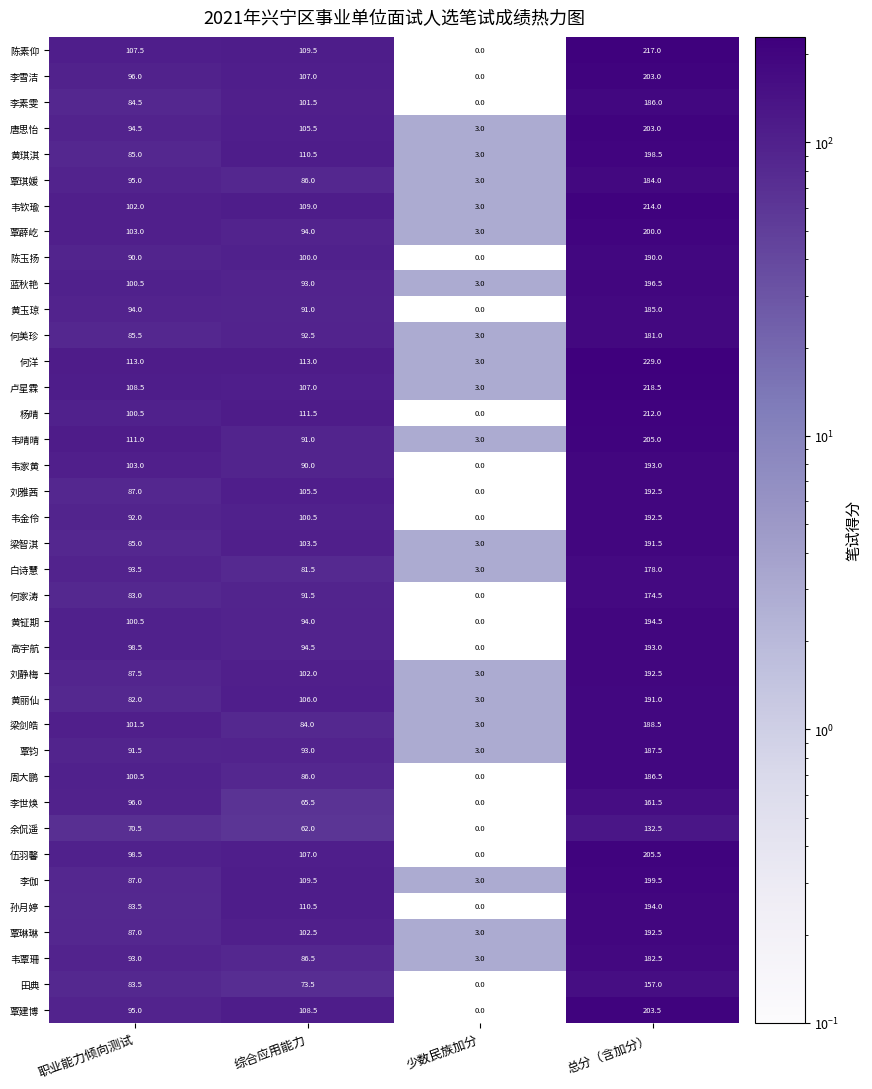

Is it true that 高宇航 equals 94.5 at 综合应用能力?

True